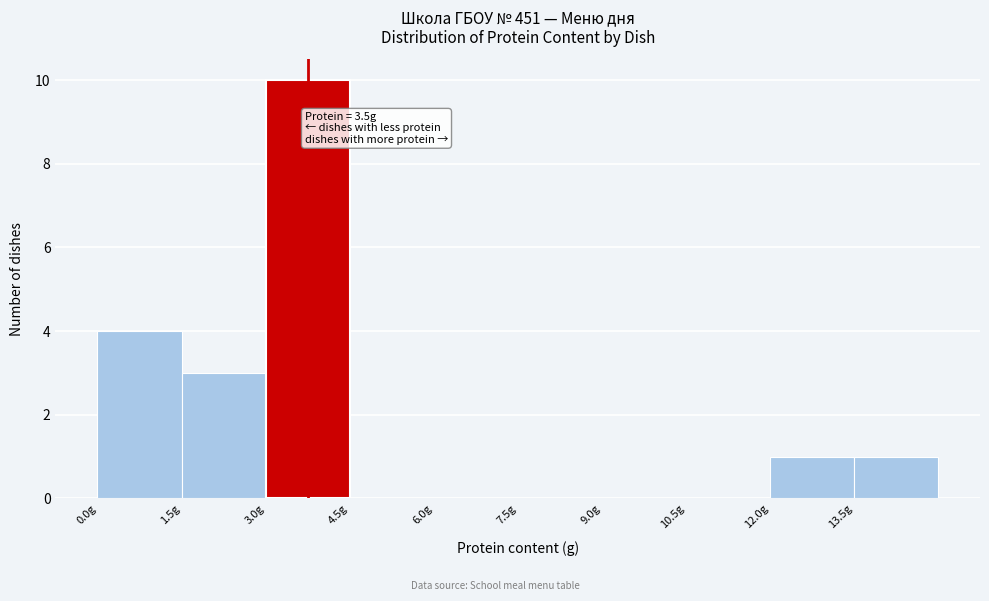

Which range on the x-axis has the tallest bar?

3.0 to 4.5